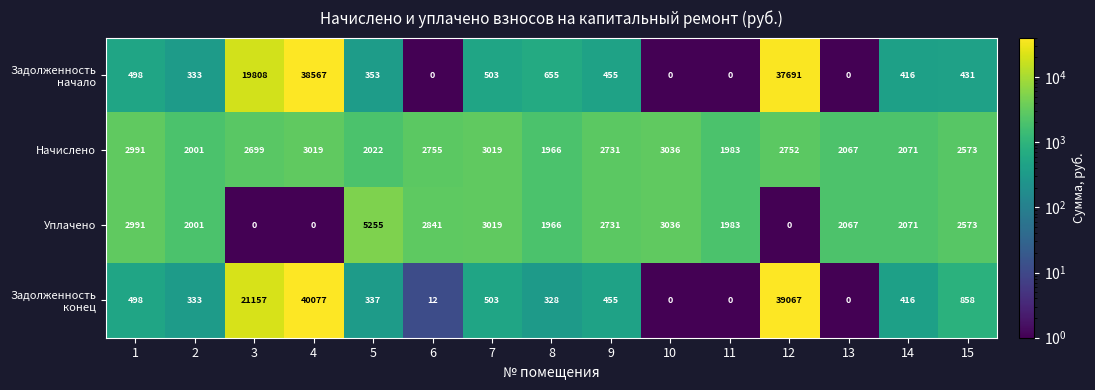

What is the difference between the highest and lowest values at 13?

2067